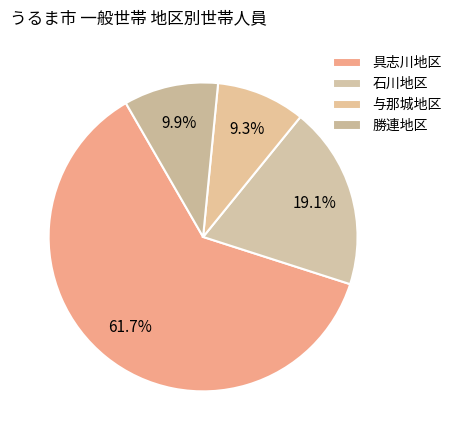

True or false: 与那城地区 accounts for 9% of the total.

True